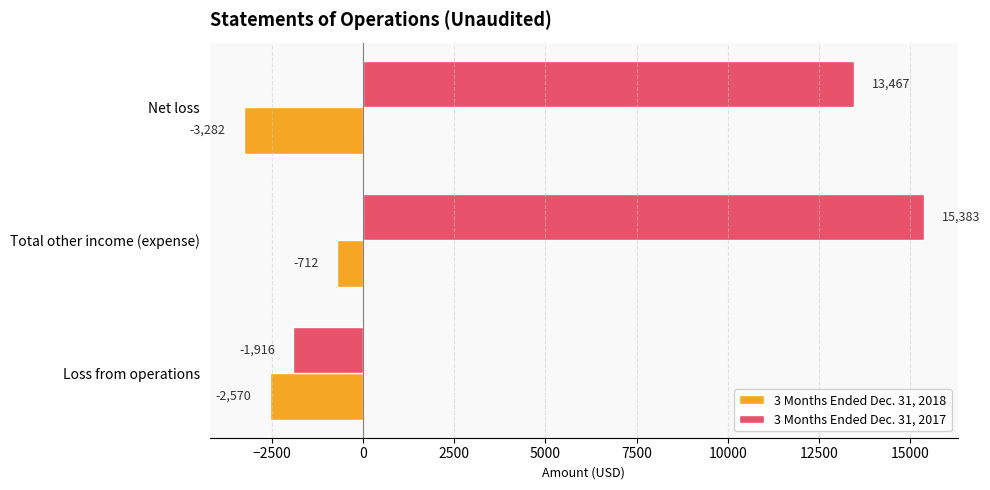

At which category does the chart reach its peak across all series?

Total other income (expense)